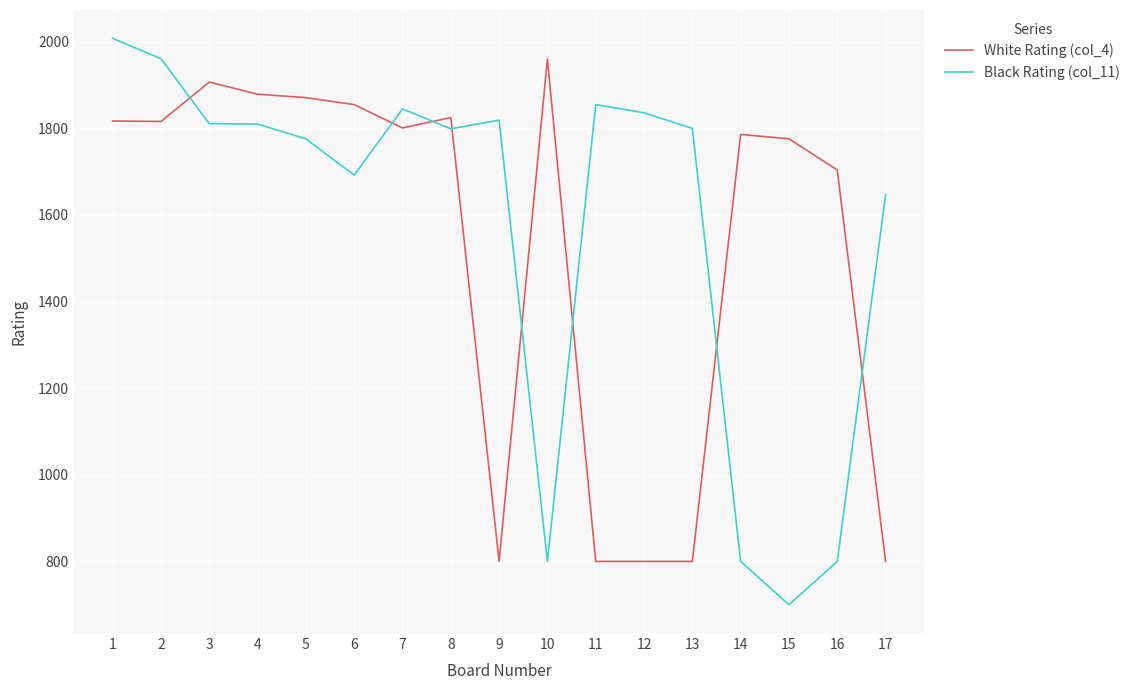

What is the greatest value displayed?

2008